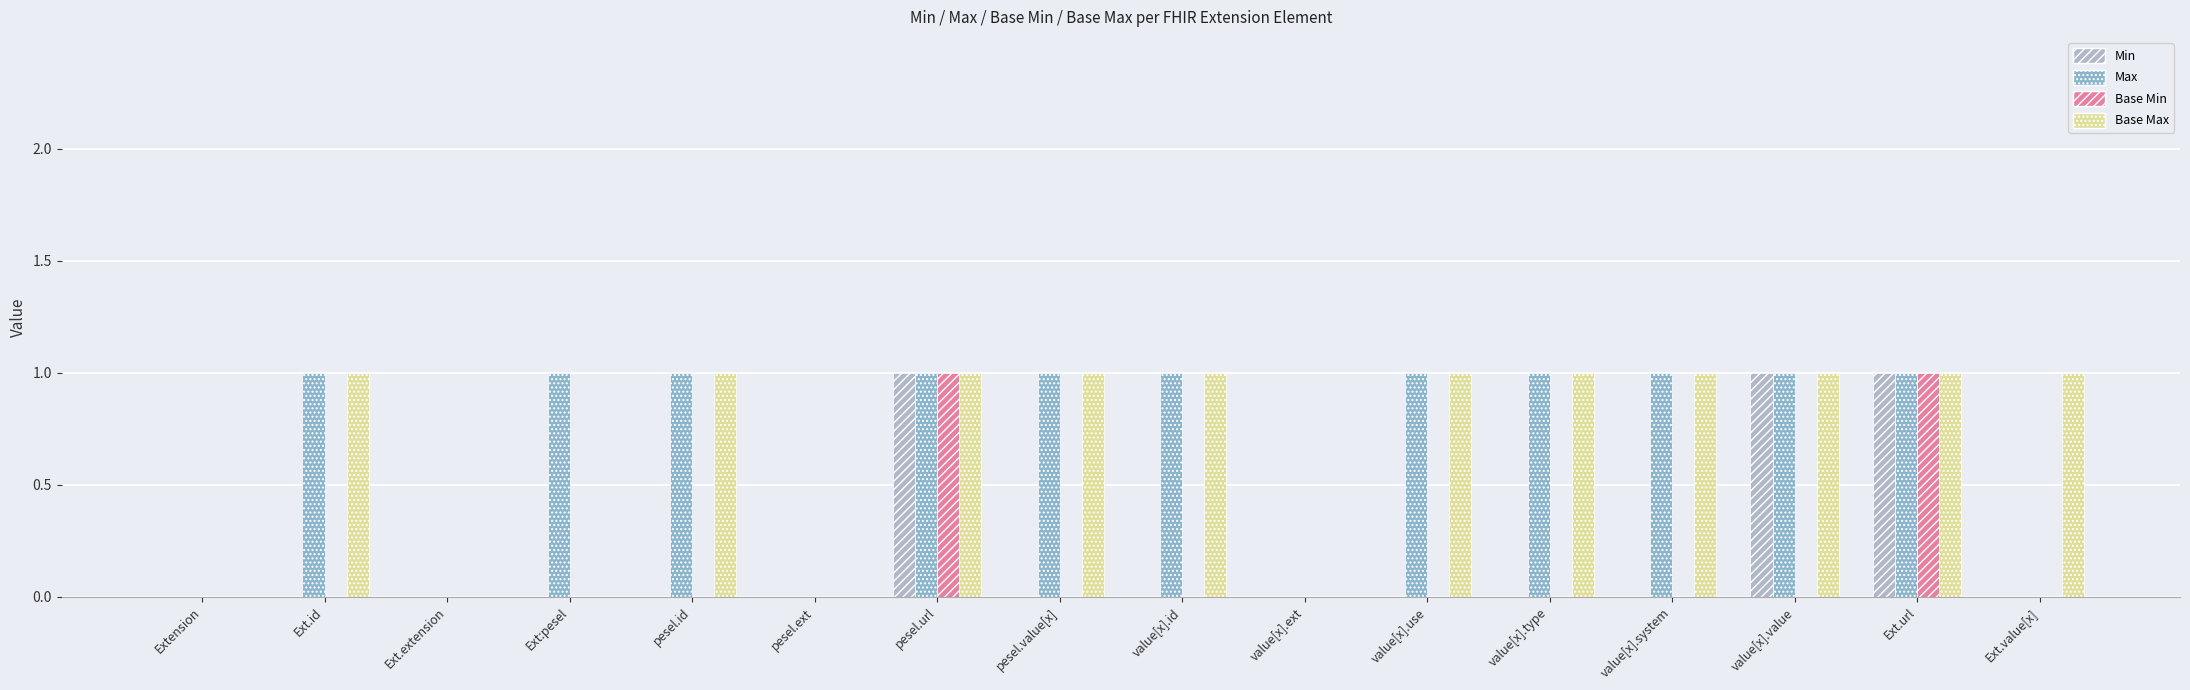

The Min series shows 2 at pesel.url. True or false?

False